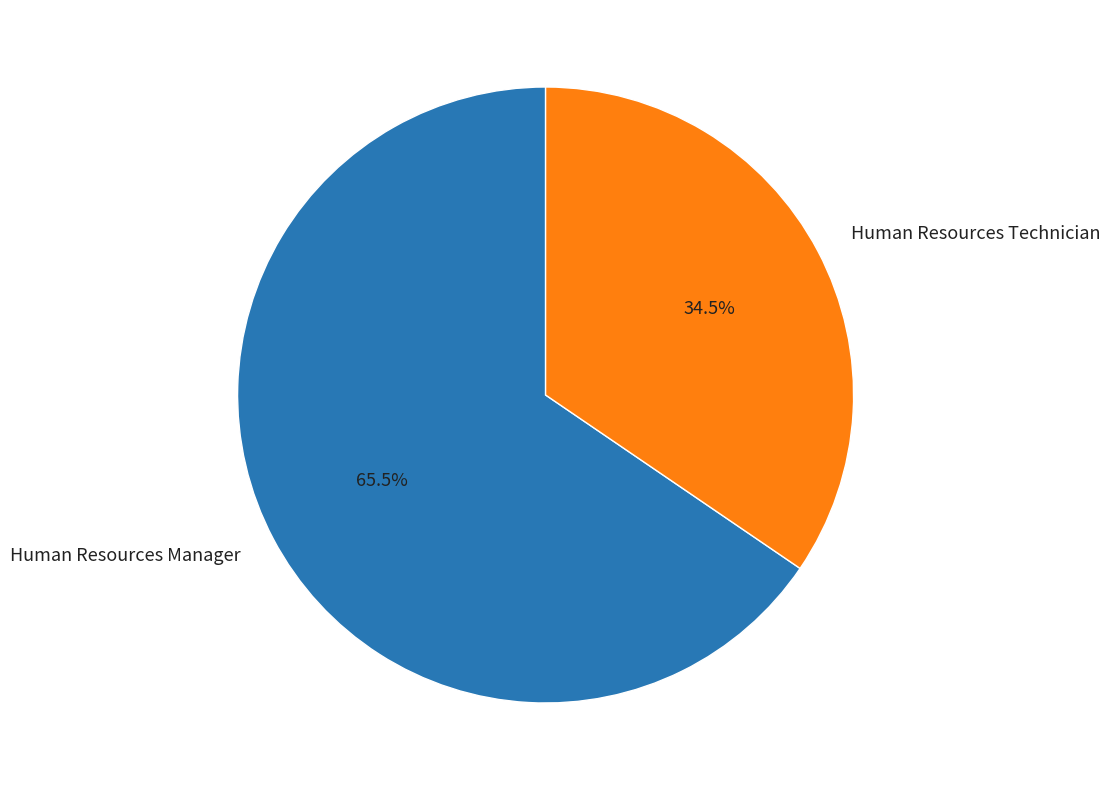

Which has a higher value, Human Resources Technician or Human Resources Manager?

Human Resources Manager